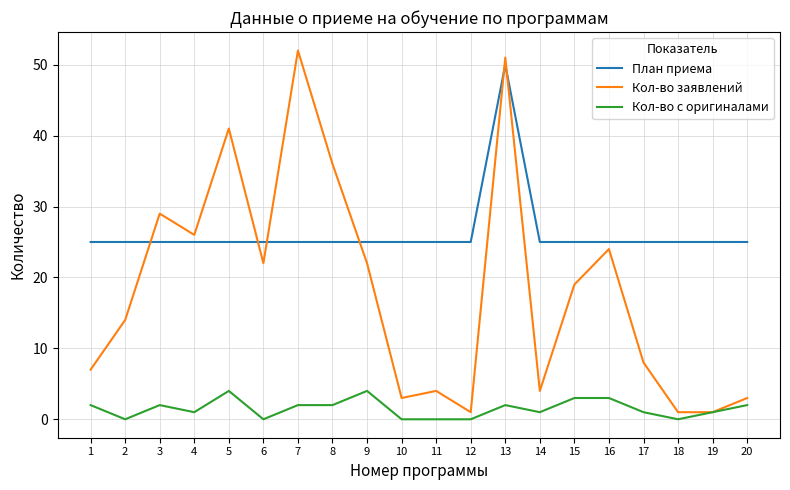

True or false: Кол-во заявлений has a value of 4 at 14.

True